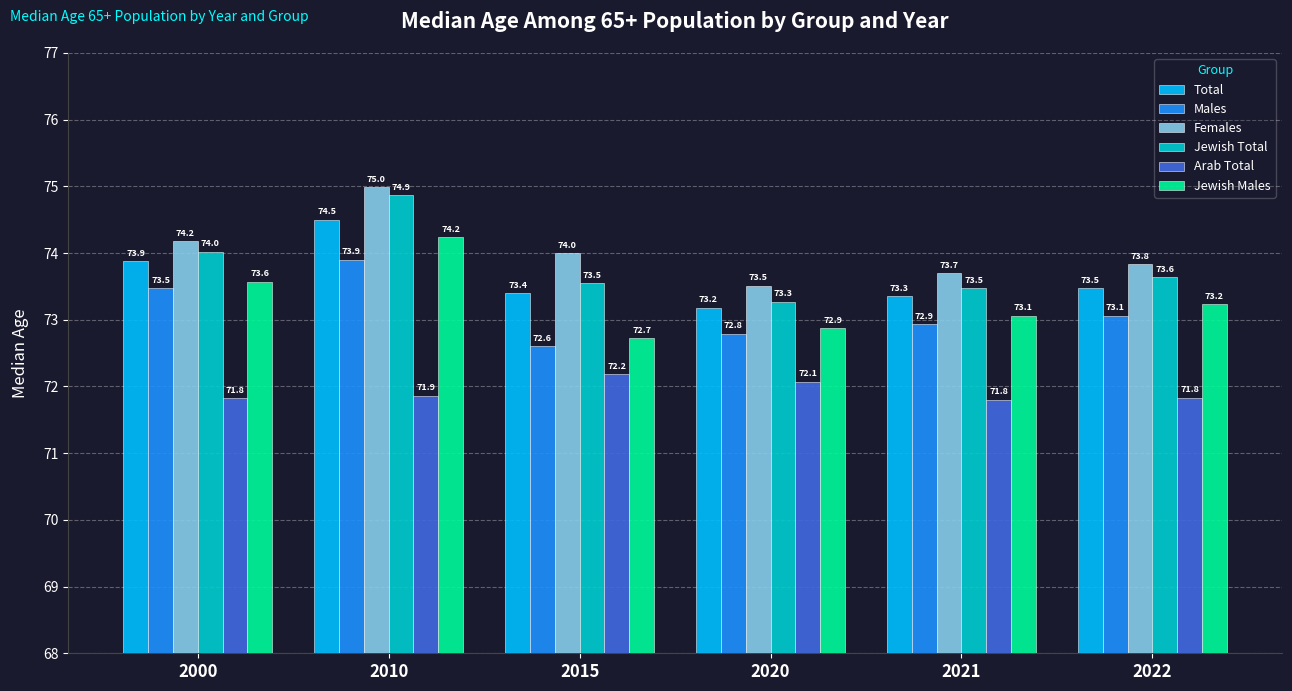

What is the value of the Jewish Males bar at the 1st from the left?

73.6